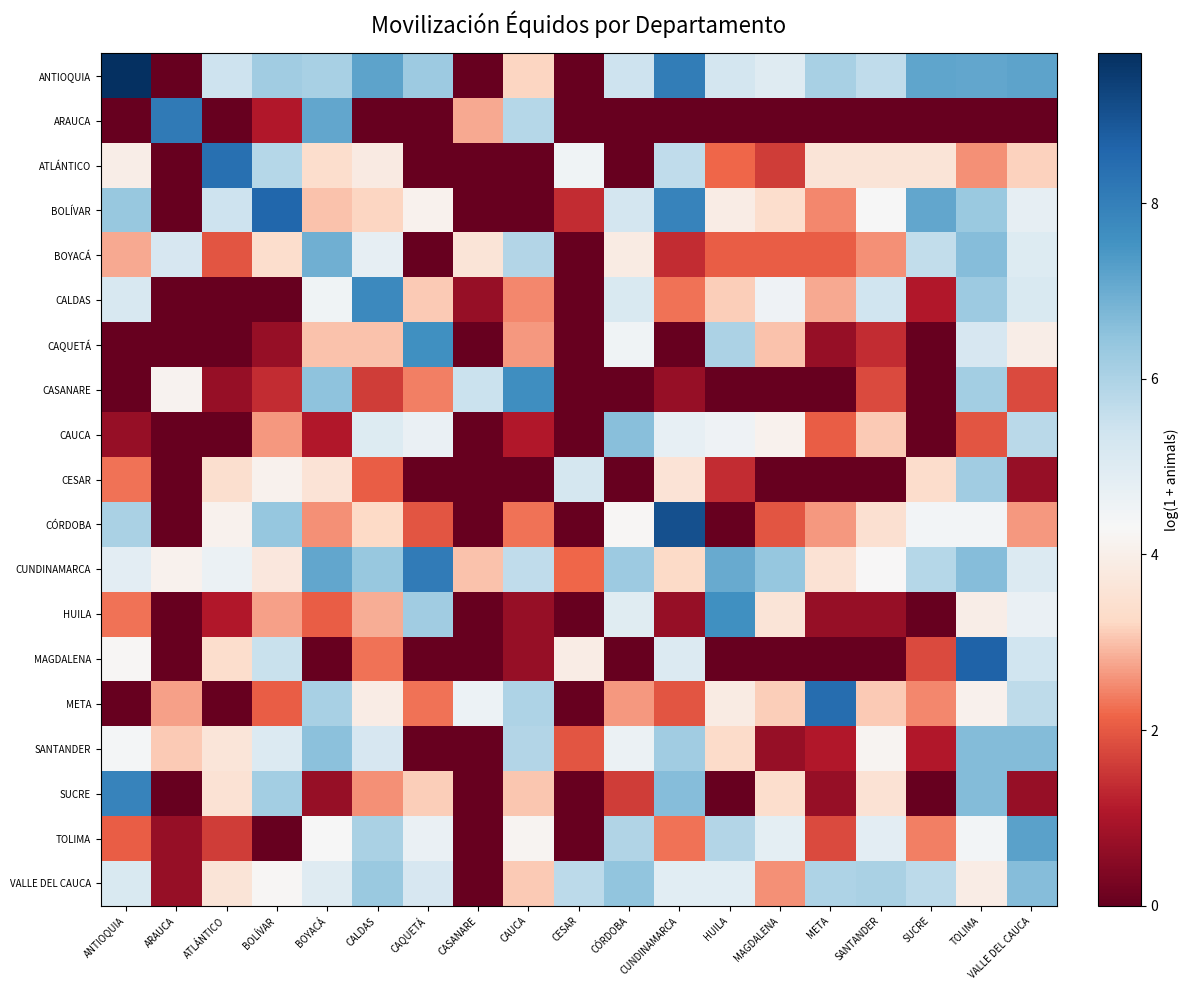

List the series in order of their peak value, lowest first.

CESAR, CAUCA, VALLE DEL CAUCA, SANTANDER, BOYACÁ, TOLIMA, HUILA, CAQUETÁ, CASANARE, CALDAS, SUCRE, CUNDINAMARCA, ARAUCA, ATLÁNTICO, META, BOLÍVAR, MAGDALENA, CÓRDOBA, ANTIOQUIA